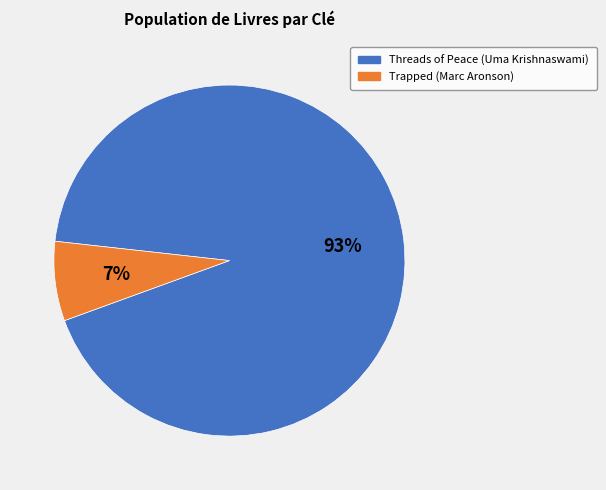

Rank the categories by value from highest to lowest.

Threads of Peace (Uma Krishnaswami), Trapped (Marc Aronson)